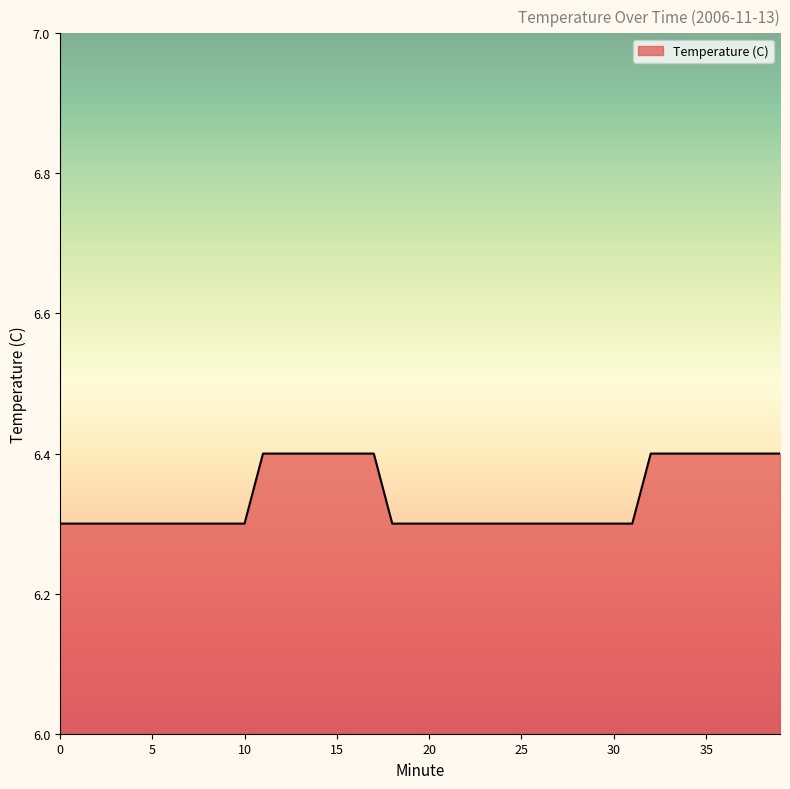

What is the smallest value displayed?

6.3